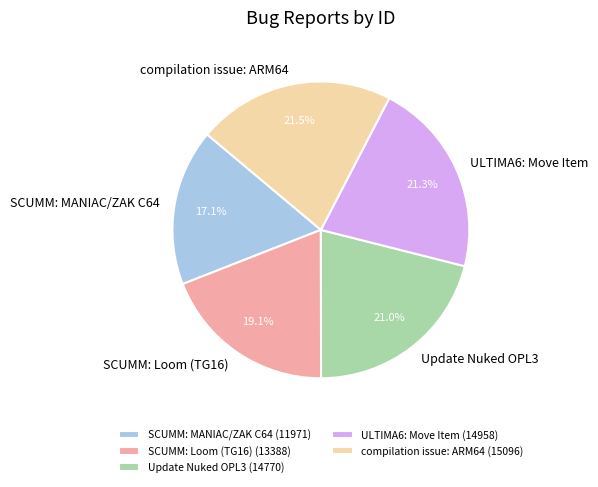

The ULTIMA6: Move Item slice represents 12% of the pie. True or false?

False